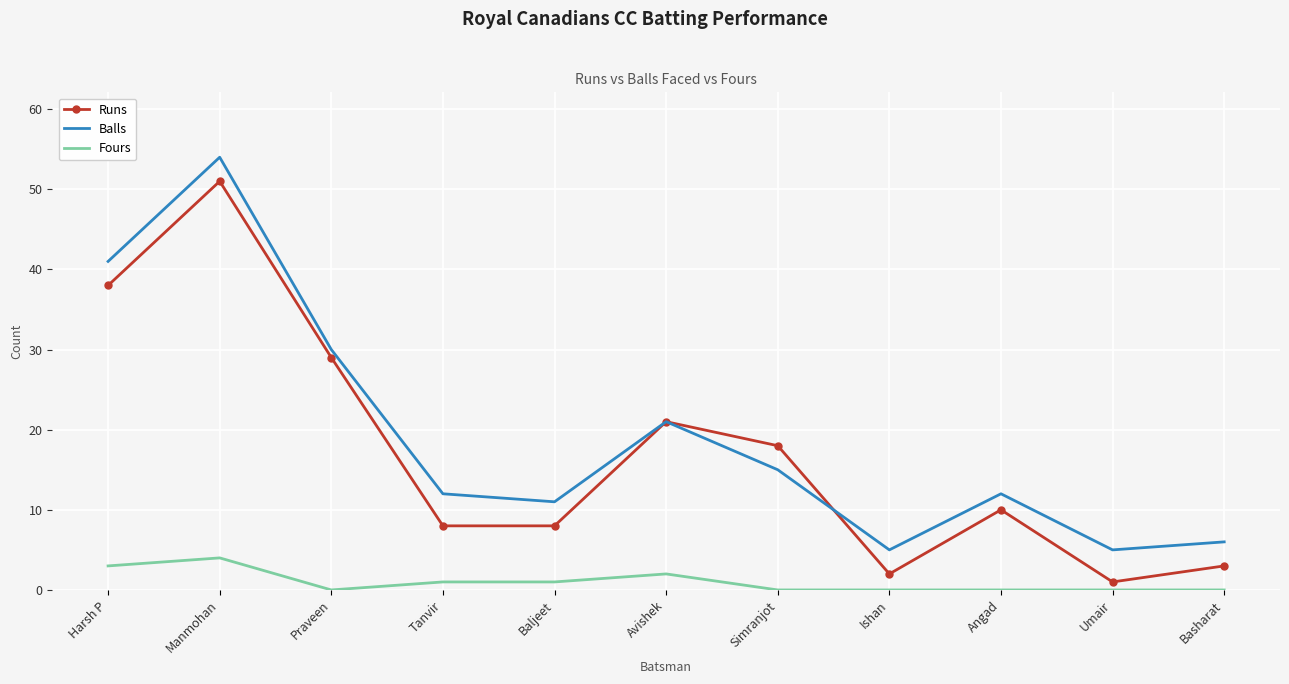

What is the sum of all Balls values?

212